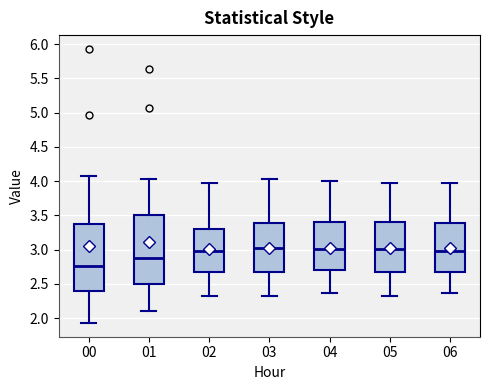

Reading left to right, read every box against the y-axis: the position of its median line, the range the box covers, and the ends of its whiskers. The values are not printed on the chart, so give them approximately, as read against the axis.

00: median 2.75, box 2.40 to 3.35, whiskers 1.95 to 4.05
01: median 2.90, box 2.50 to 3.50, whiskers 2.10 to 4.05
02: median 3.00, box 2.70 to 3.30, whiskers 2.35 to 3.95
03: median 3.05, box 2.65 to 3.40, whiskers 2.35 to 4.05
04: median 3.00, box 2.70 to 3.40, whiskers 2.35 to 4.00
05: median 3.00, box 2.65 to 3.40, whiskers 2.35 to 3.95
06: median 3.00, box 2.65 to 3.40, whiskers 2.35 to 3.95